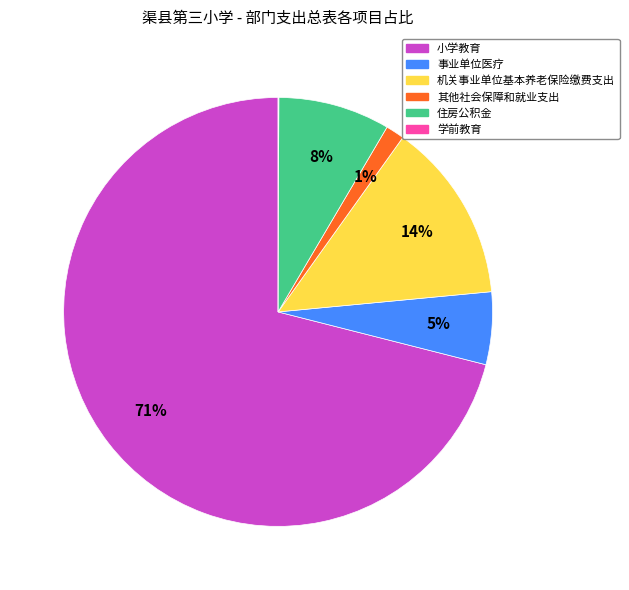

To the nearest percent, what percentage of the pie is 住房公积金?

8%